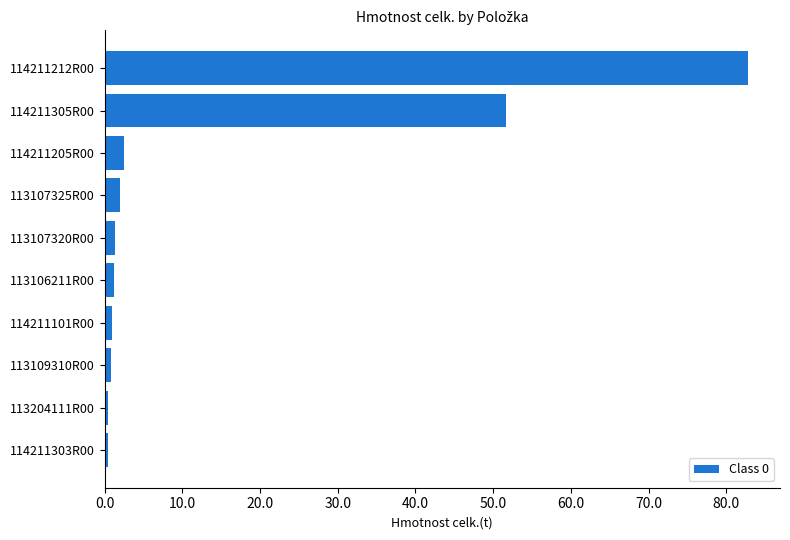

Count the number of categories in the chart.

10